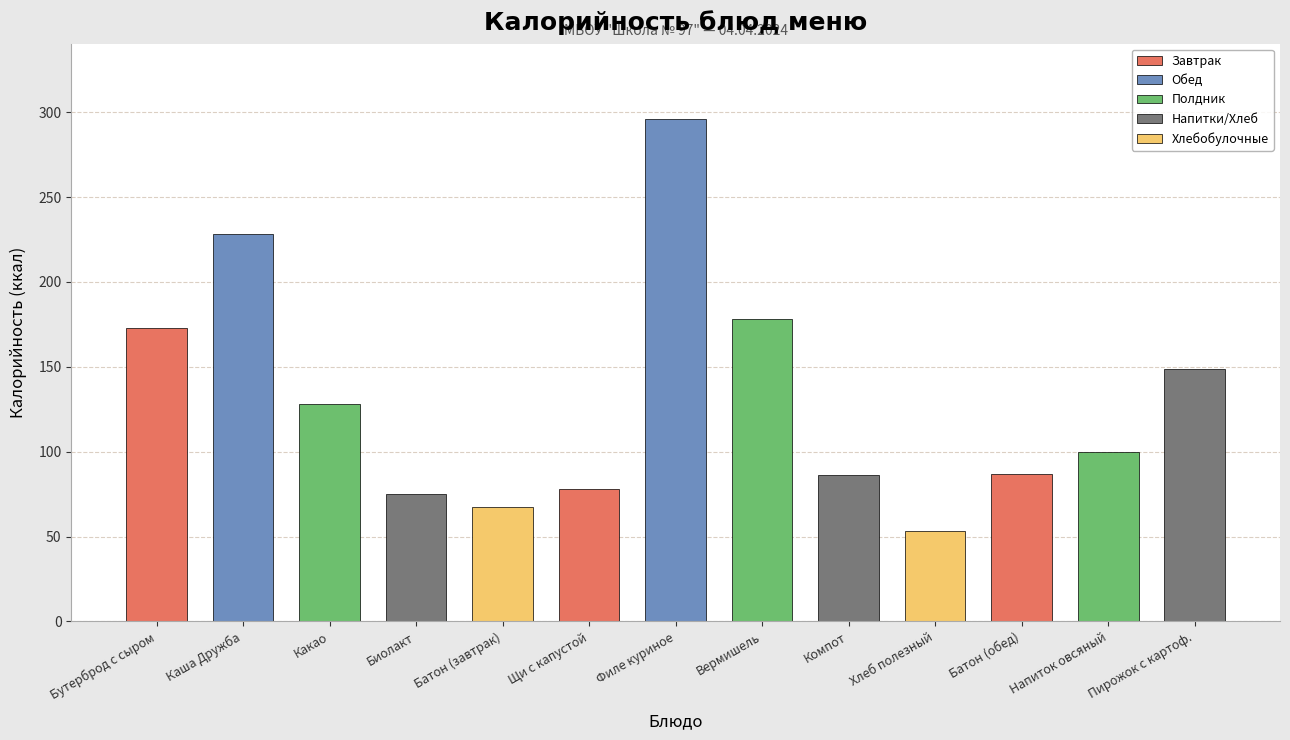

What is the average value?

130.6